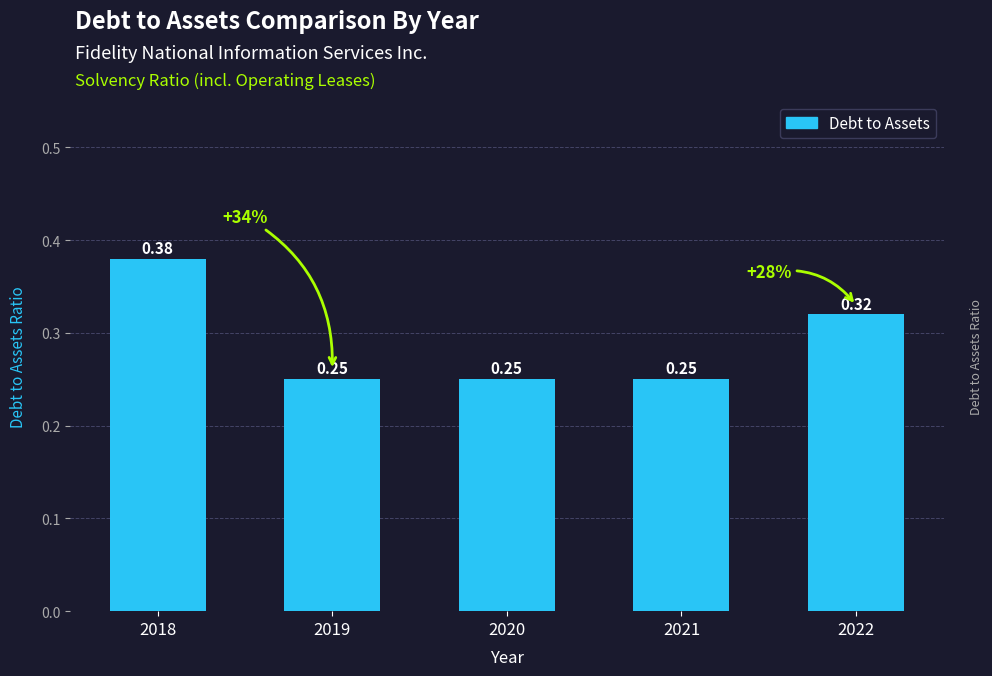

Between 2022 and 2020, which is larger?

2022